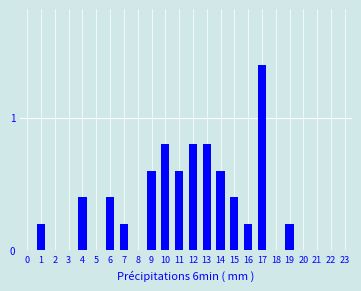

Reading right to left, what are all the values shown in this chart?

23=0.0	22=0.0	21=0.0	20=0.0	19=0.2	18=0.0	17=1.4	16=0.2	15=0.4	14=0.6	13=0.8	12=0.8	11=0.6	10=0.8	9=0.6	8=0.0	7=0.2	6=0.4	5=0.0	4=0.4	3=0.0	2=0.0	1=0.2	0=0.0